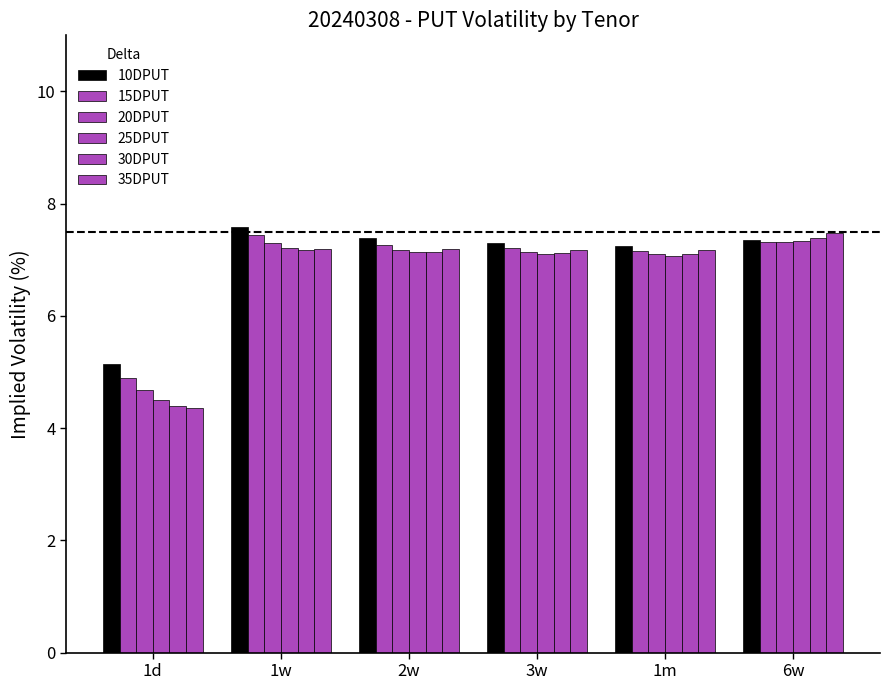

How many categories are shown in the chart?

6